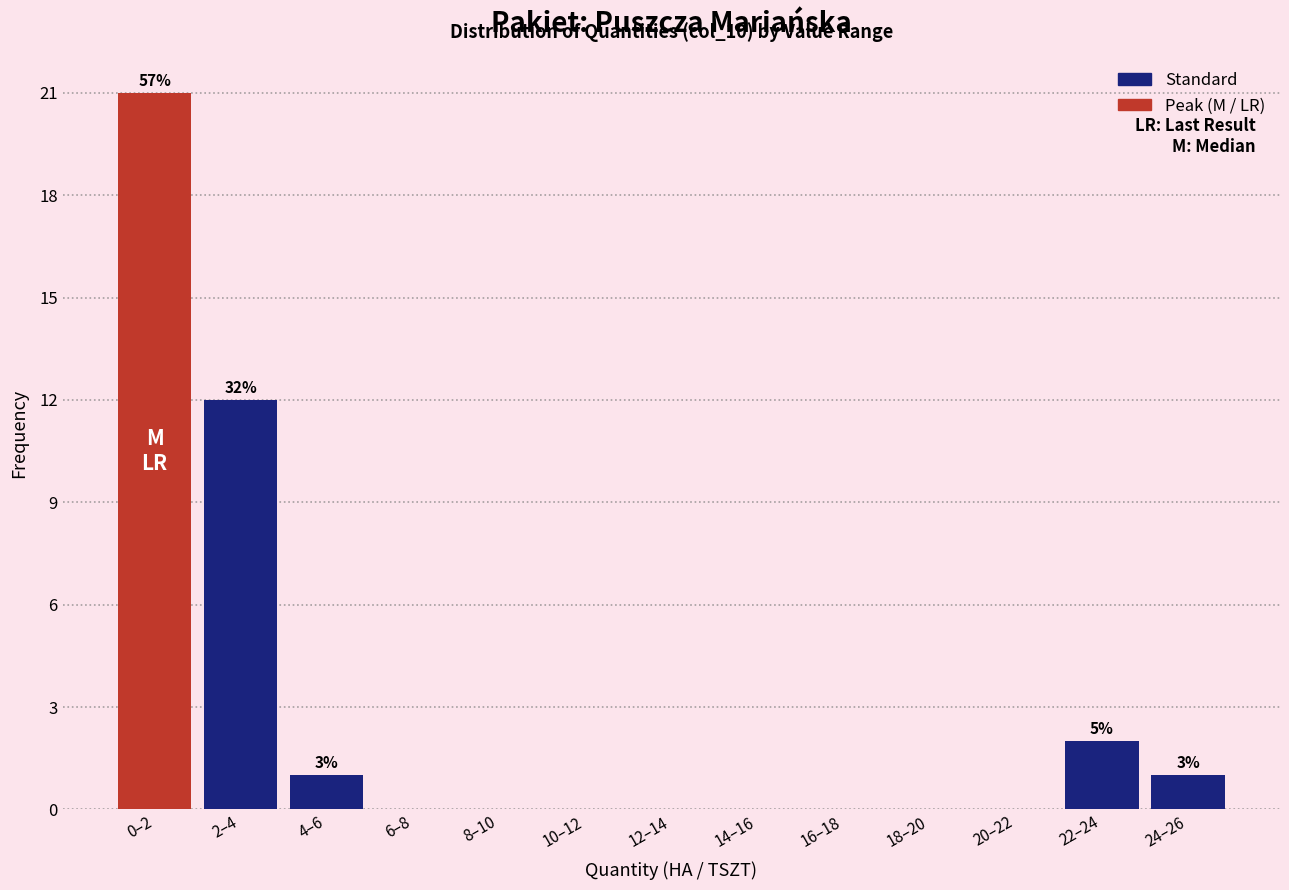

Reading right to left, transcribe all the data shown in this chart.

24–26=1	22–24=2	20–22=0	18–20=0	16–18=0	14–16=0	12–14=0	10–12=0	8–10=0	6–8=0	4–6=1	2–4=12	0–2=21